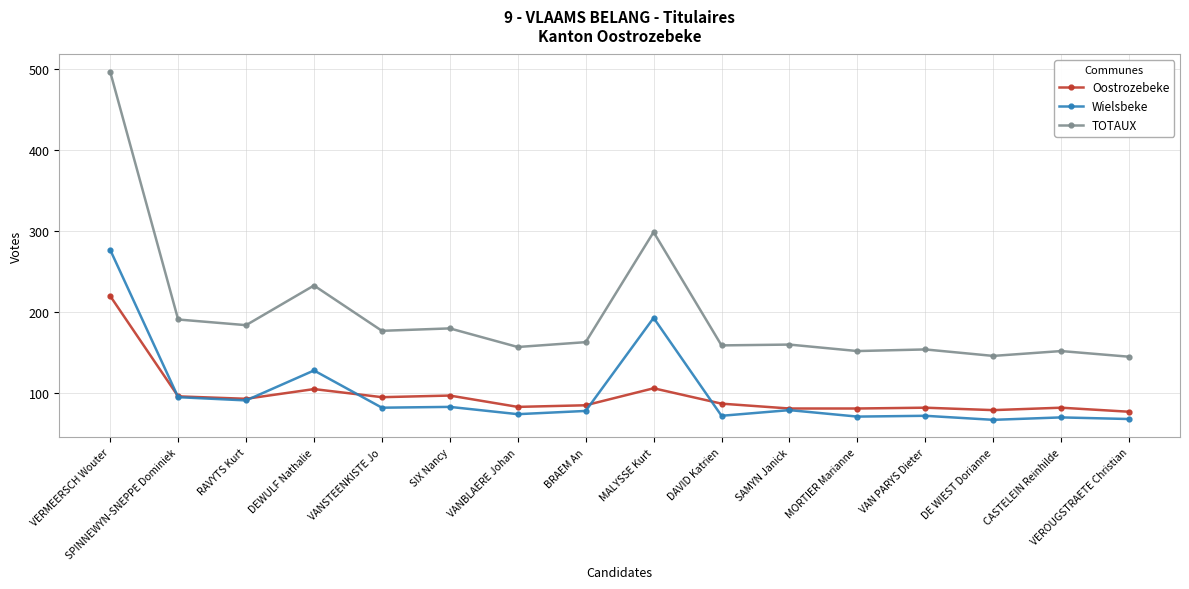

Read the TOTAUX value at BRAEM An.

163